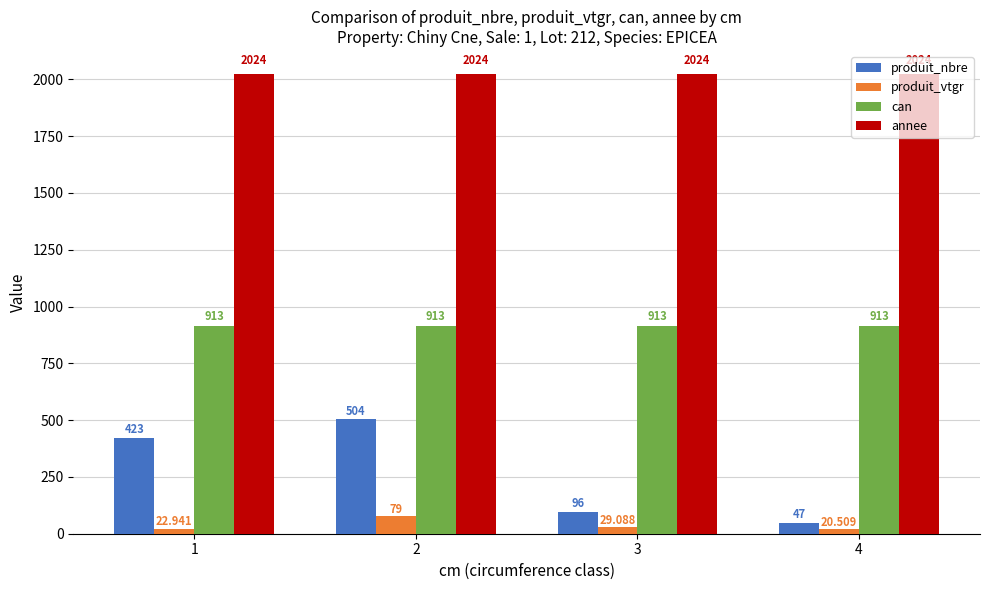

Is the value of can at 4 greater than the value of annee at 3?

No